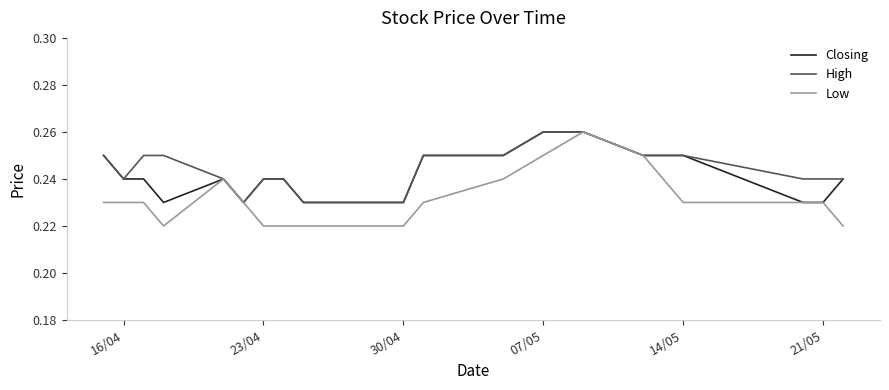

Which series has the widest spread of values?

Low